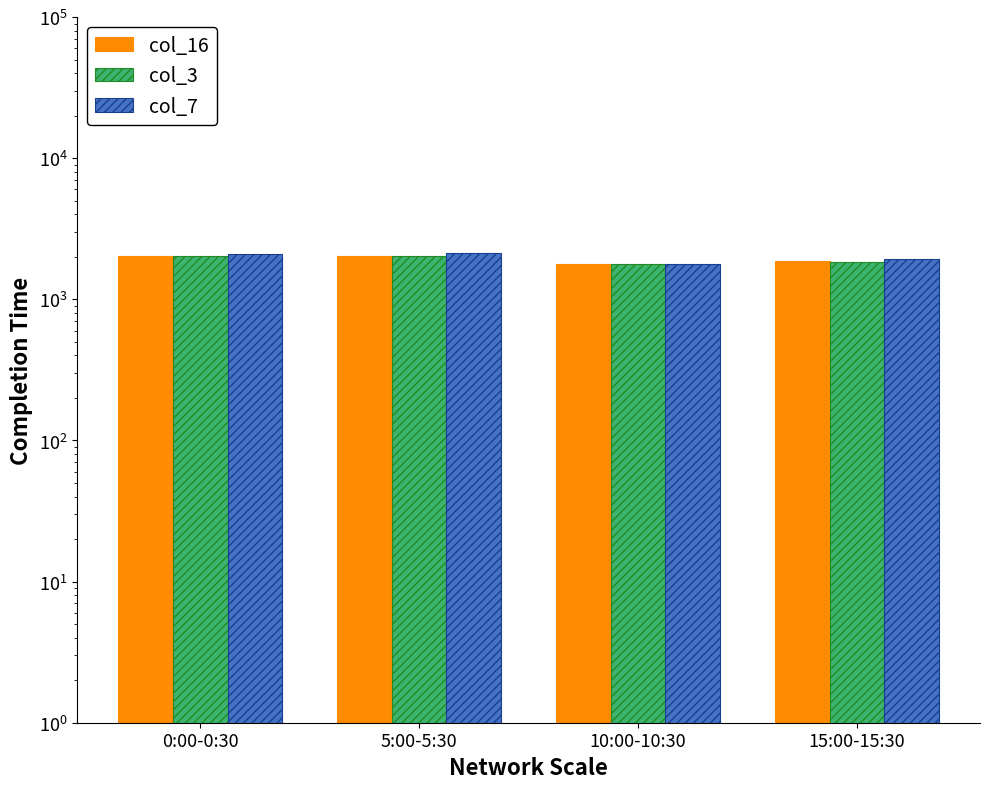

Reading left to right, extract all data points from this chart.

col_16: 2040	2040	1776	1872
col_3: 2040	2016	1776	1824
col_7: 2088	2112	1776	1920